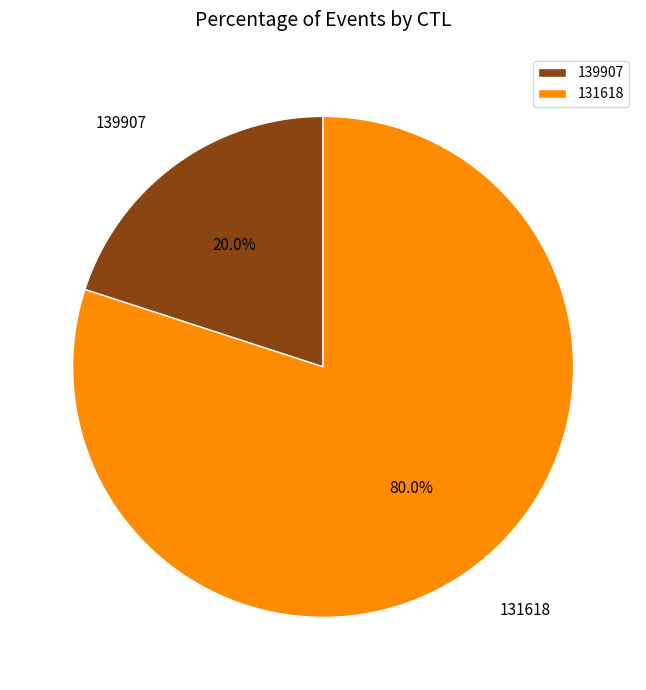

What is the majority slice?

131618